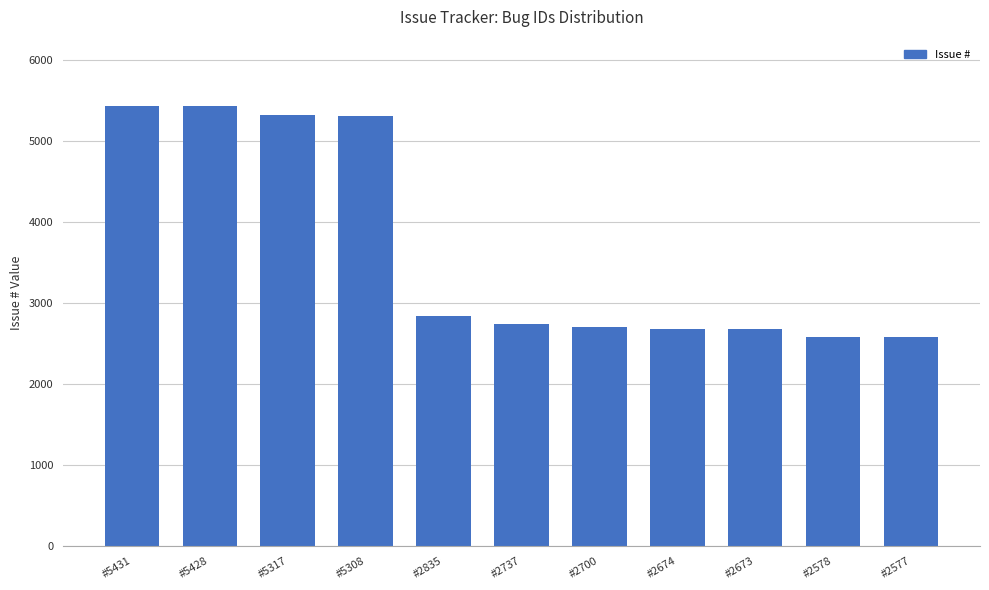

What is the value of the 11th bar from the left?

2577